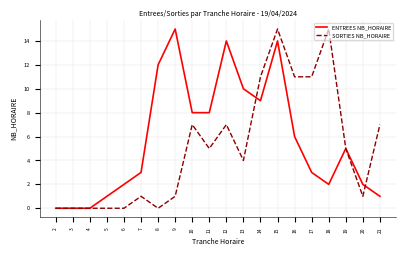

What is the greatest value displayed?

15